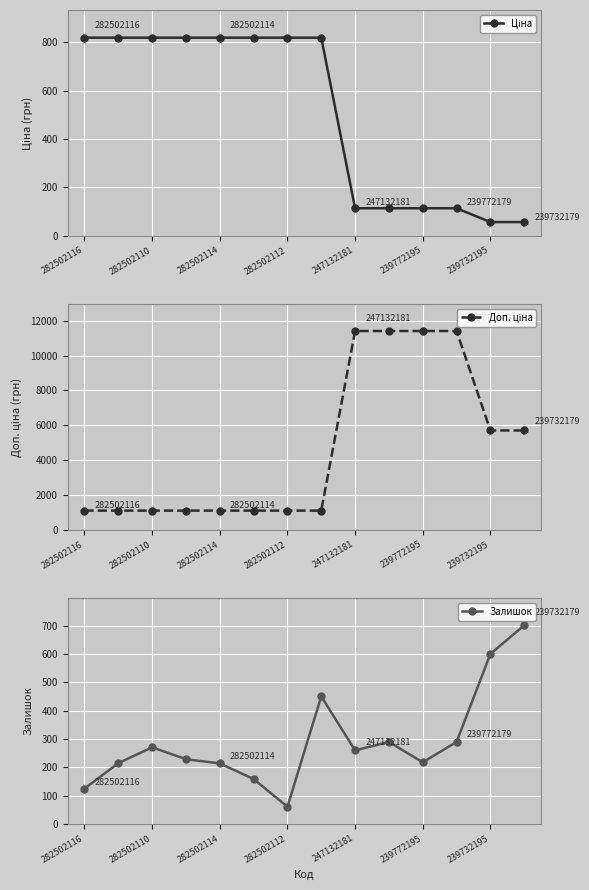

What is the minimum value for Залишок?

61